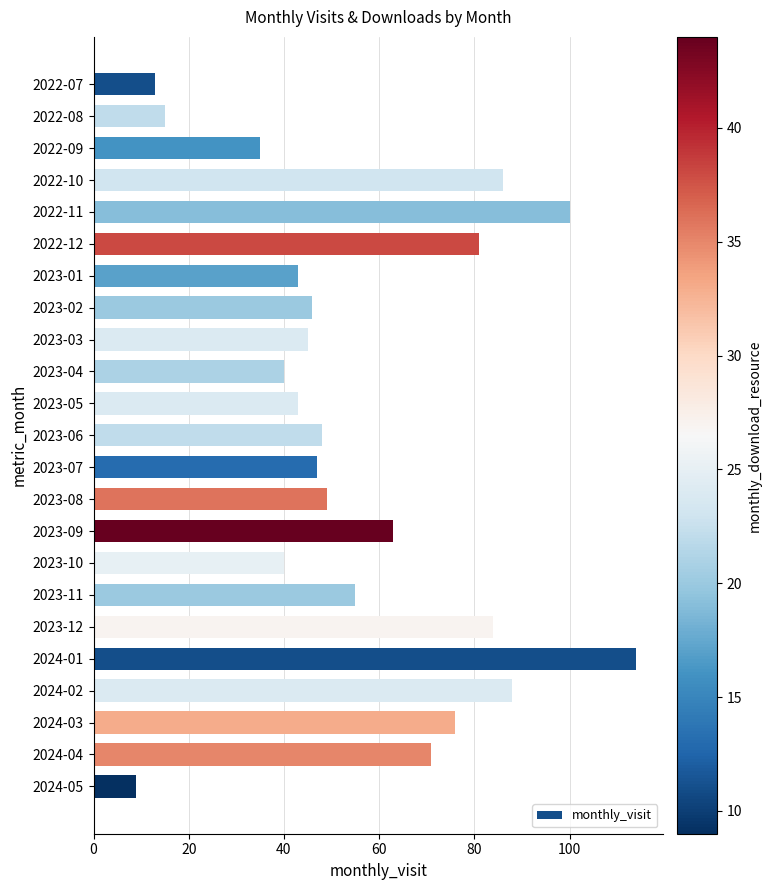

Which has a higher value, 2024-01 or 2023-03?

2024-01